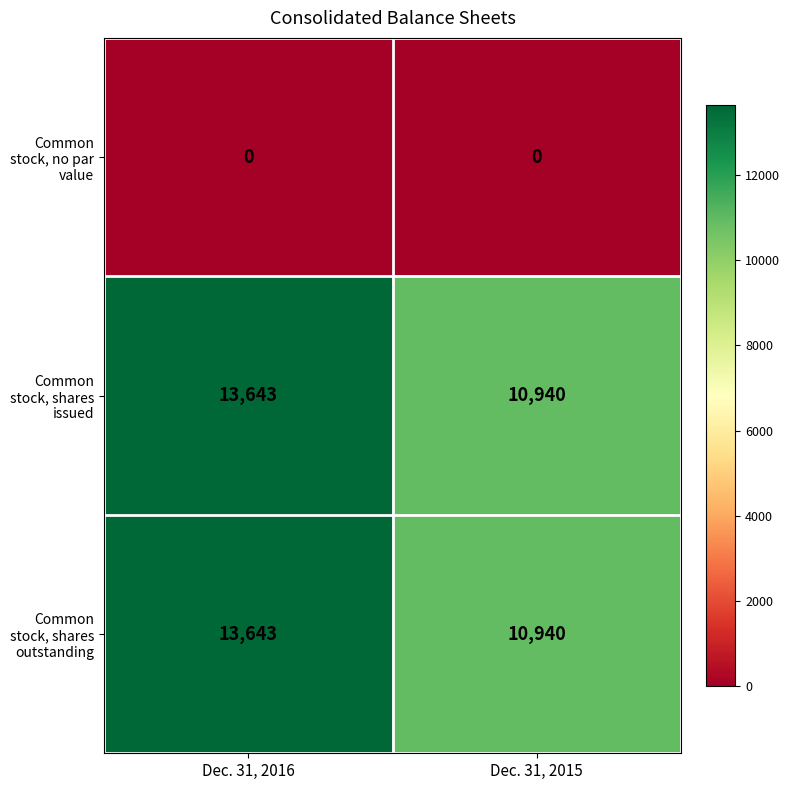

What is the greatest value displayed?

13643